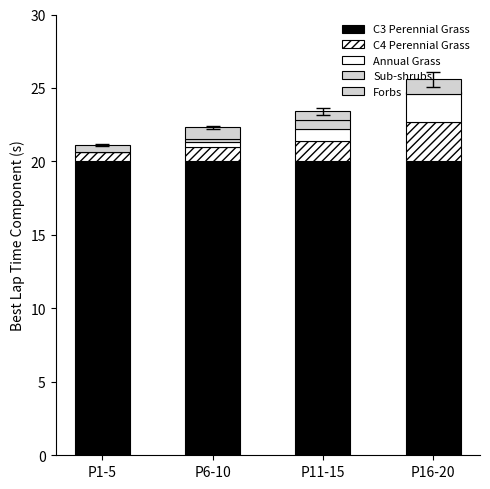

Reading right to left, extract all data points from this chart.

C3 Perennial Grass: P16-20=20.0	P11-15=20.0	P6-10=20.0	P1-5=20.0
C4 Perennial Grass: P16-20=2.7	P11-15=1.4	P6-10=1.0	P1-5=0.6
Annual Grass: P16-20=2.0	P11-15=0.8	P6-10=0.3	P1-5=0.0
Sub-shrubs: P16-20=-0.1	P11-15=0.6	P6-10=0.2	P1-5=0.0
Forbs: P16-20=1.0	P11-15=0.6	P6-10=0.8	P1-5=0.5